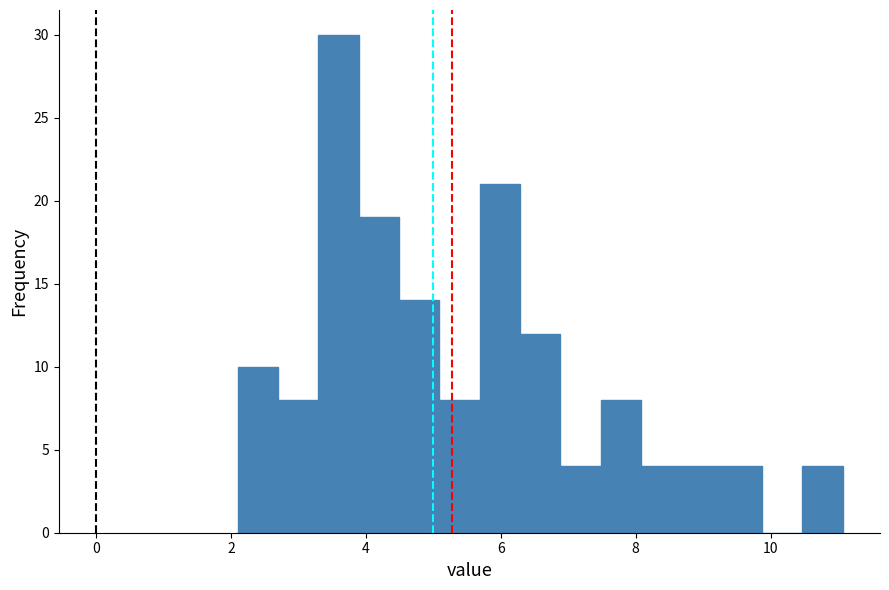

Around what value on the x-axis is the tallest bar? Give the approximate position of its centre, as read against the axis.

3.6